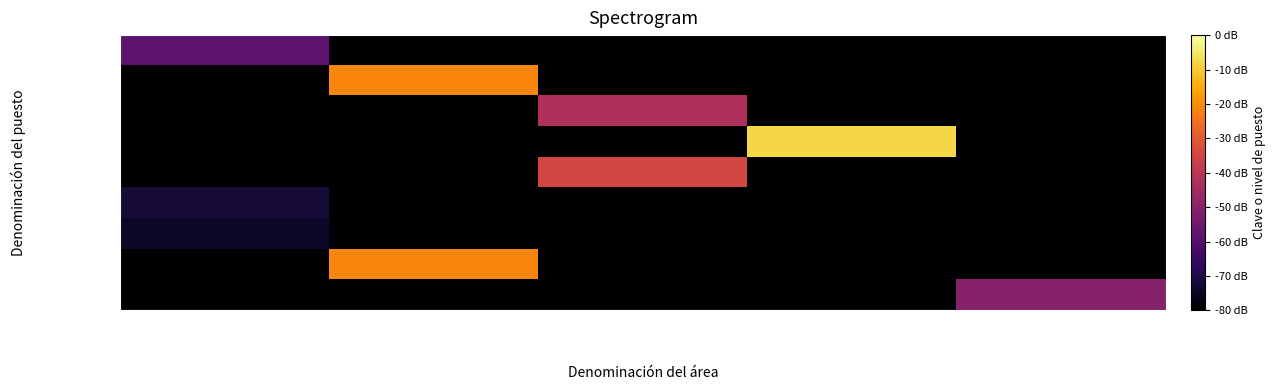

Which series has the largest range (max minus min)?

Médico B